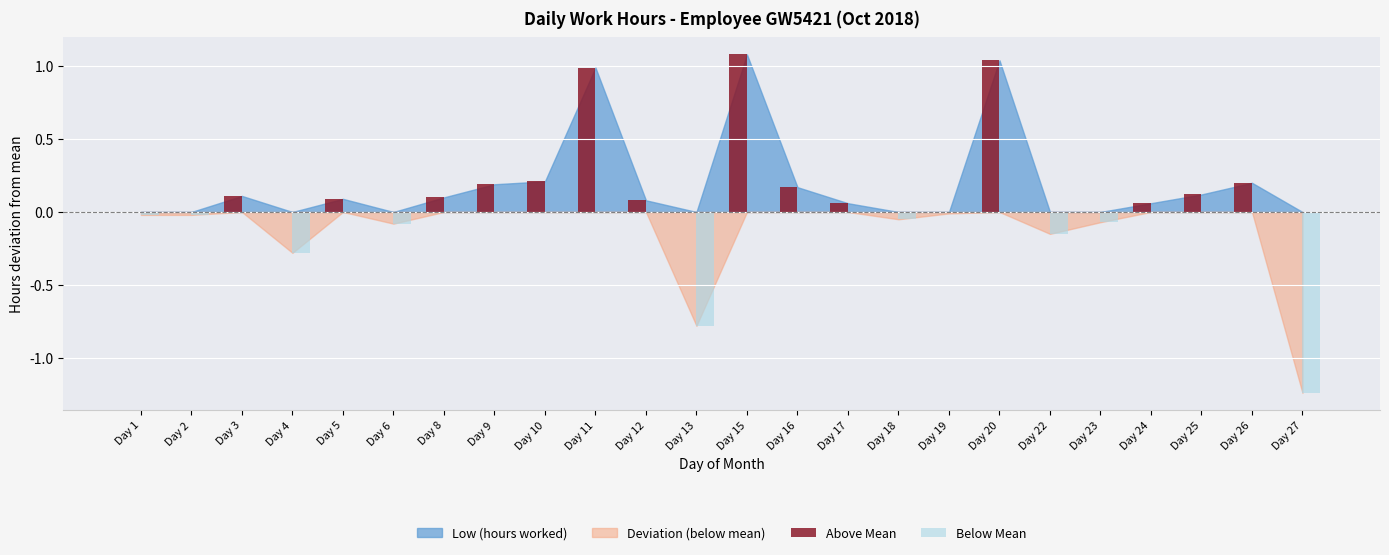

Which series has the largest total across all categories?

Above Mean